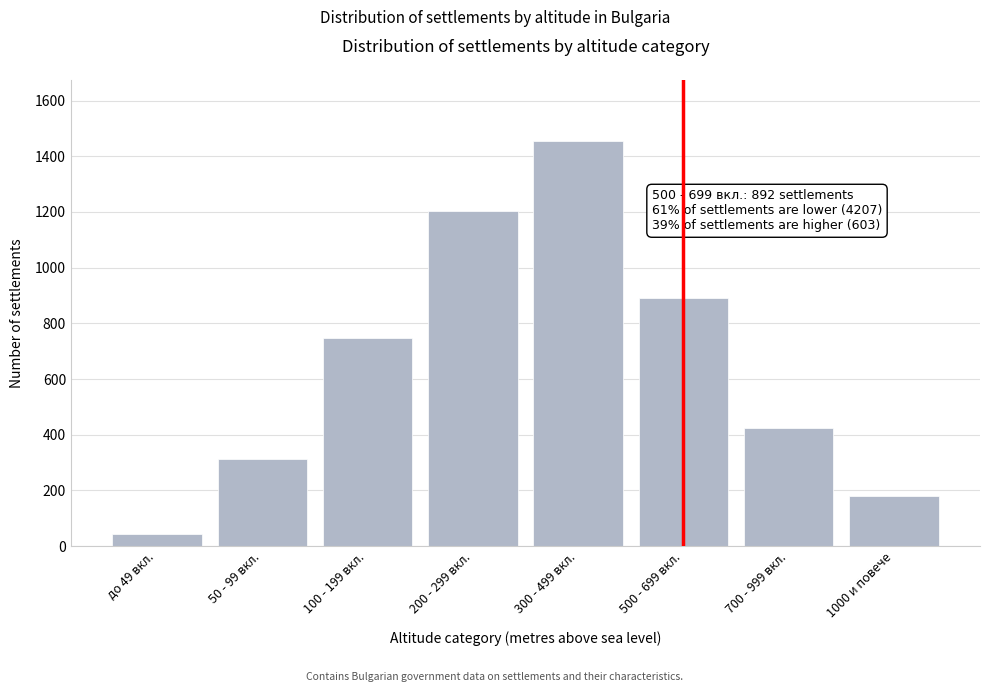

Reading left to right, what are all the values shown in this chart?

45	312	748	1203	1456	892	423	180